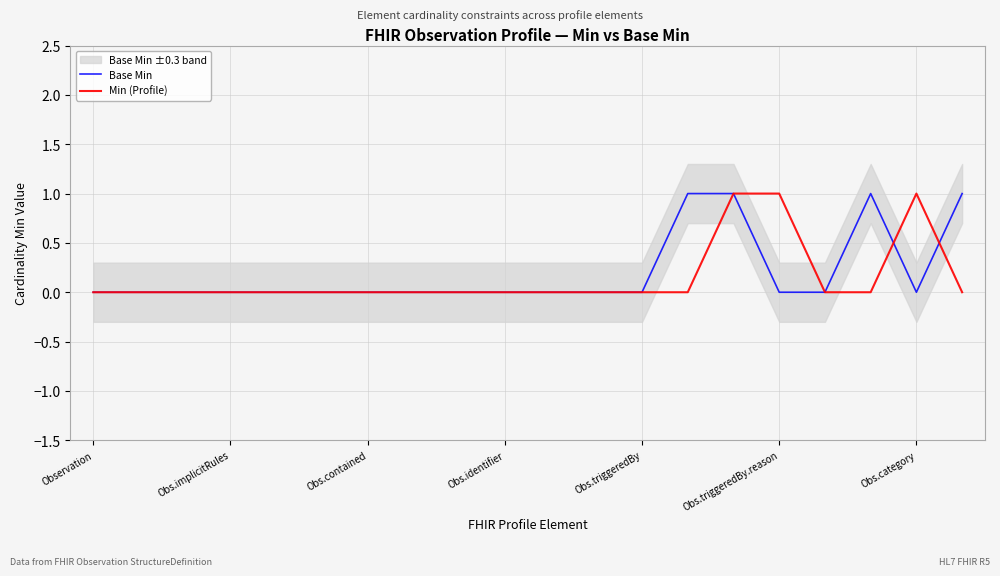

What are all the series names shown in the legend?

Base Min, Min (Profile)